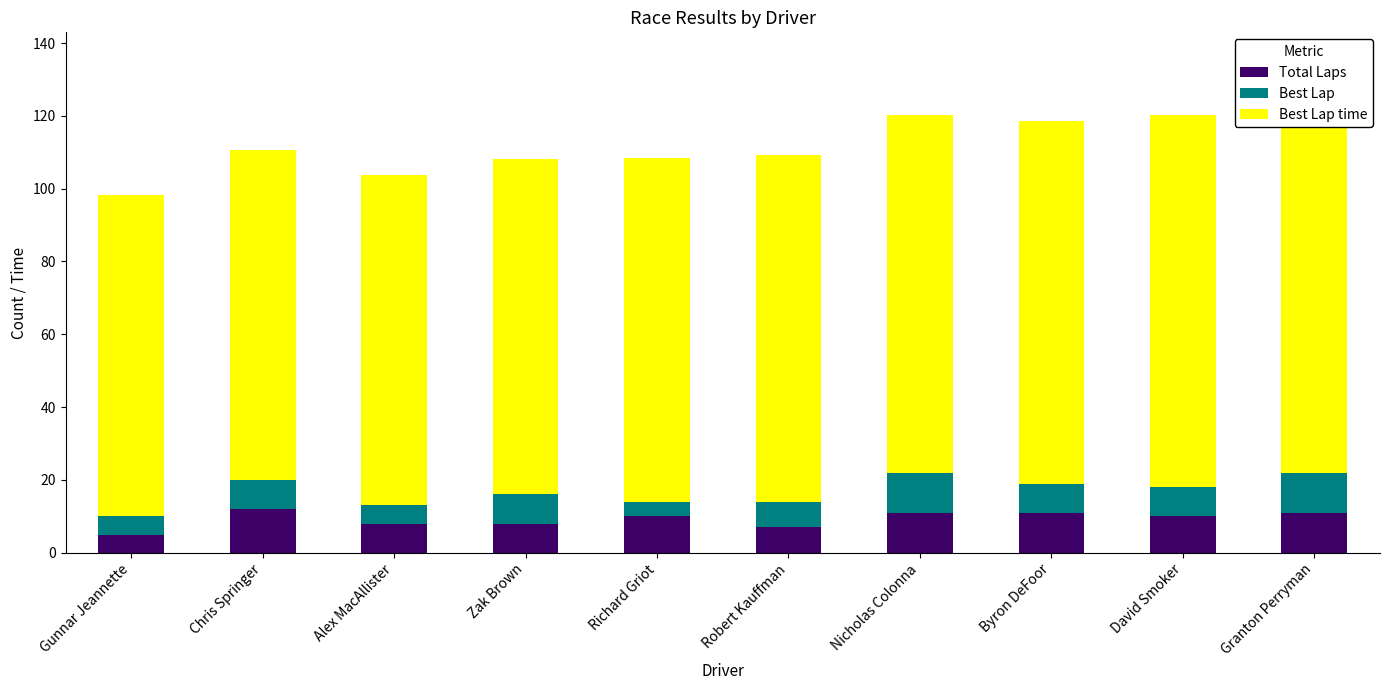

What is the sum of the Best Lap time values at Zak Brown and Alex MacAllister?

182.9